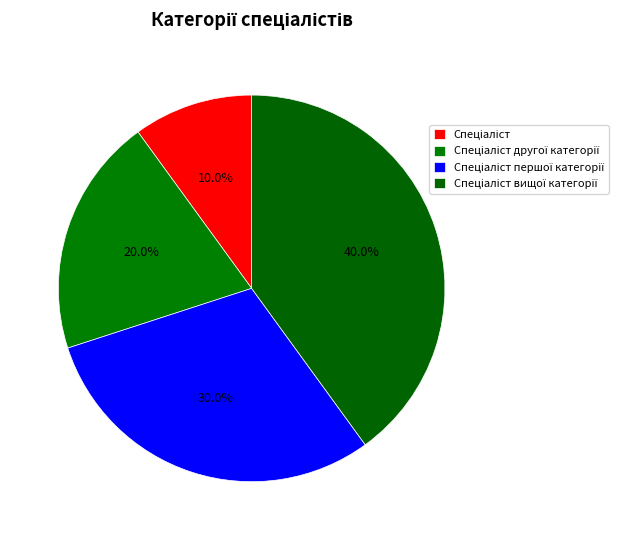

Do Спеціаліст другої категорії and Спеціаліст together represent more than half of the pie?

No